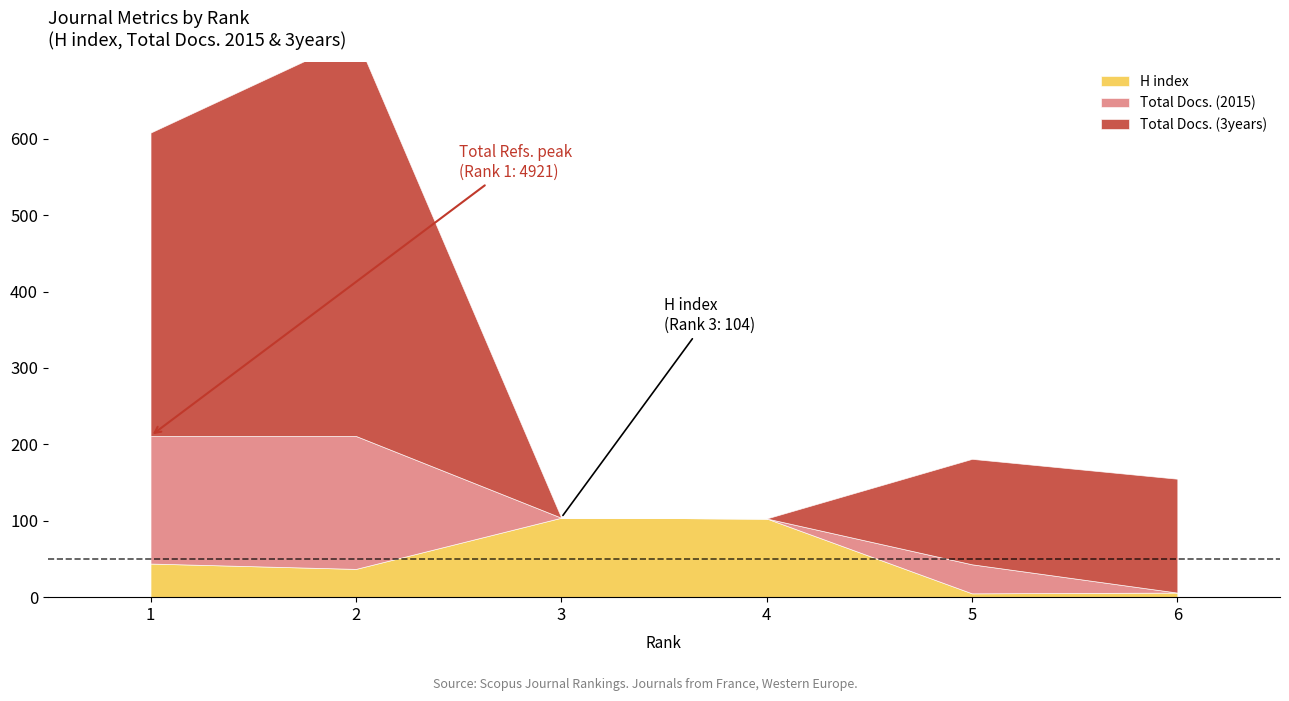

Is the value of H index at 2 greater than the value of Total Docs. (2015) at 2?

No